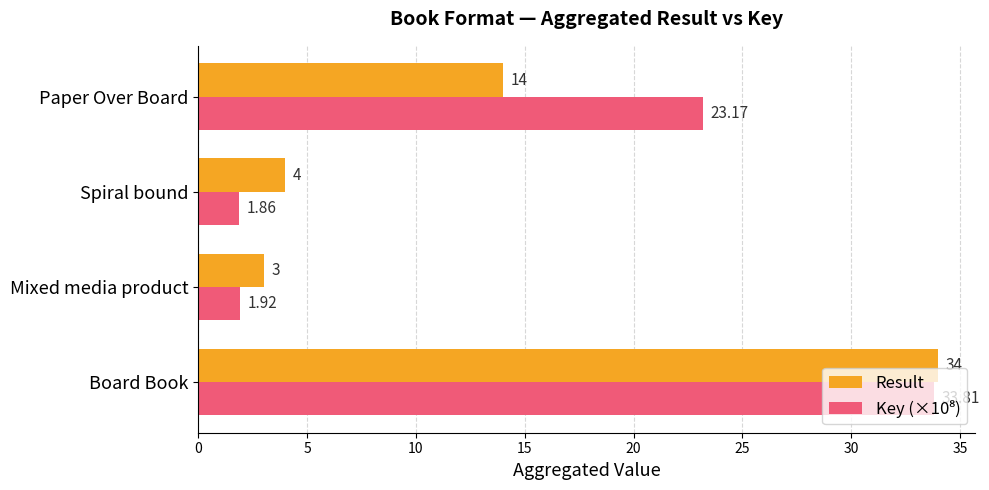

What is the difference between the second highest and second lowest values in the Result series?

10.0